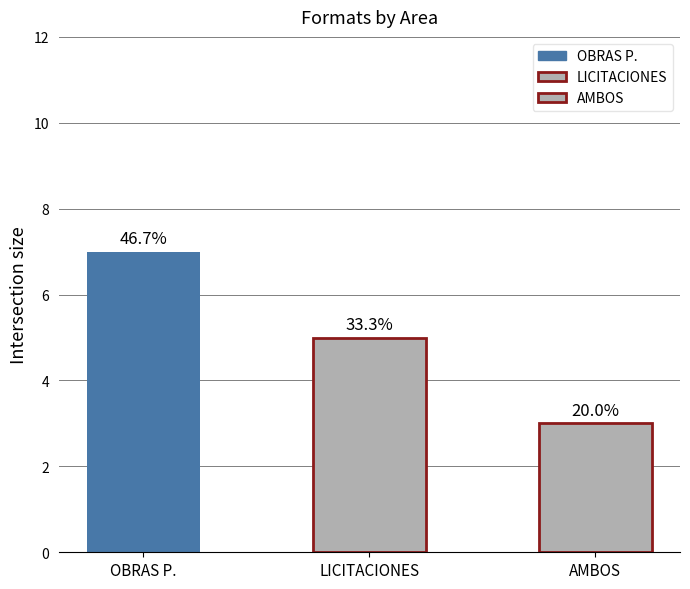

How many bars are there in total?

3